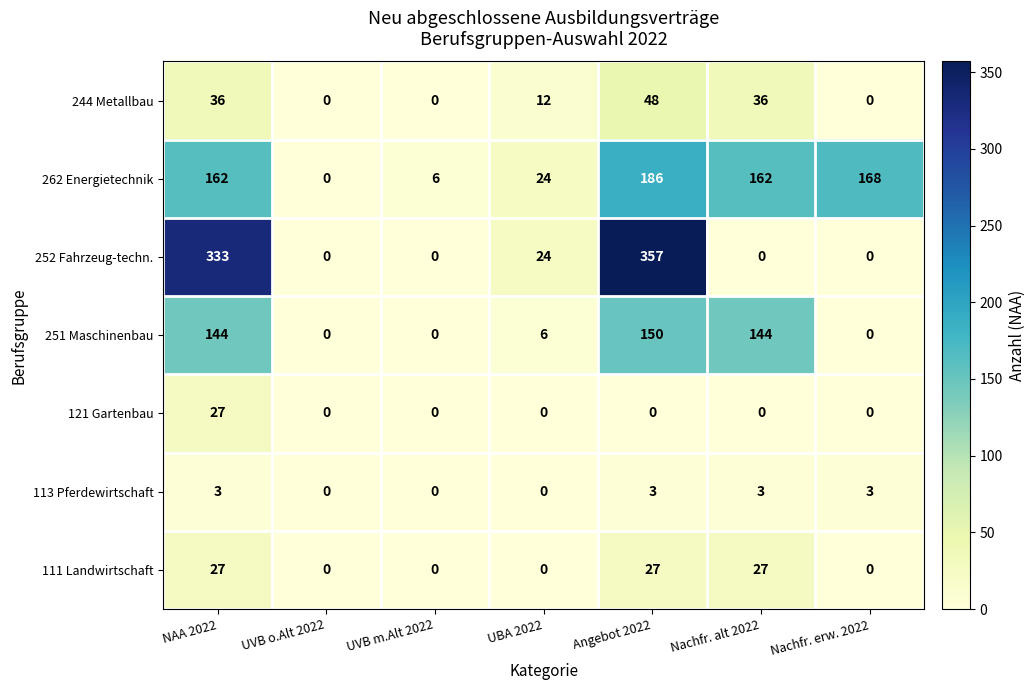

At which label is 252 Fahrzeug-techn. closest to 178?

UBA 2022